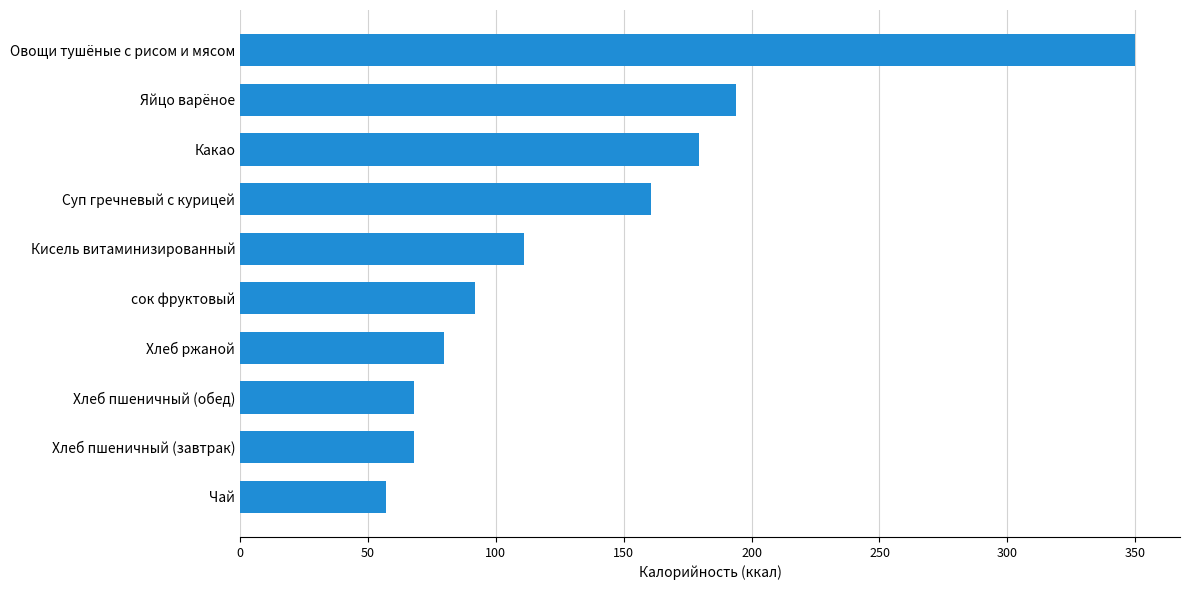

True or false: the data shows 334.0 at Яйцо варёное.

False